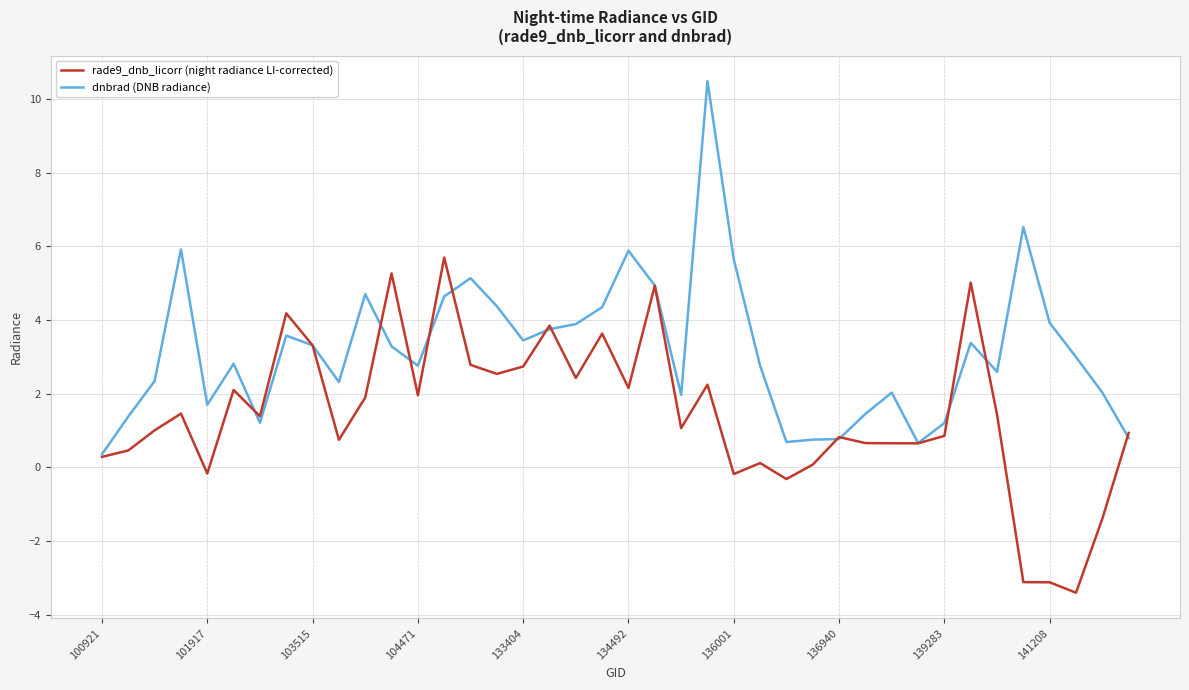

What is the smallest value displayed?

-3.4